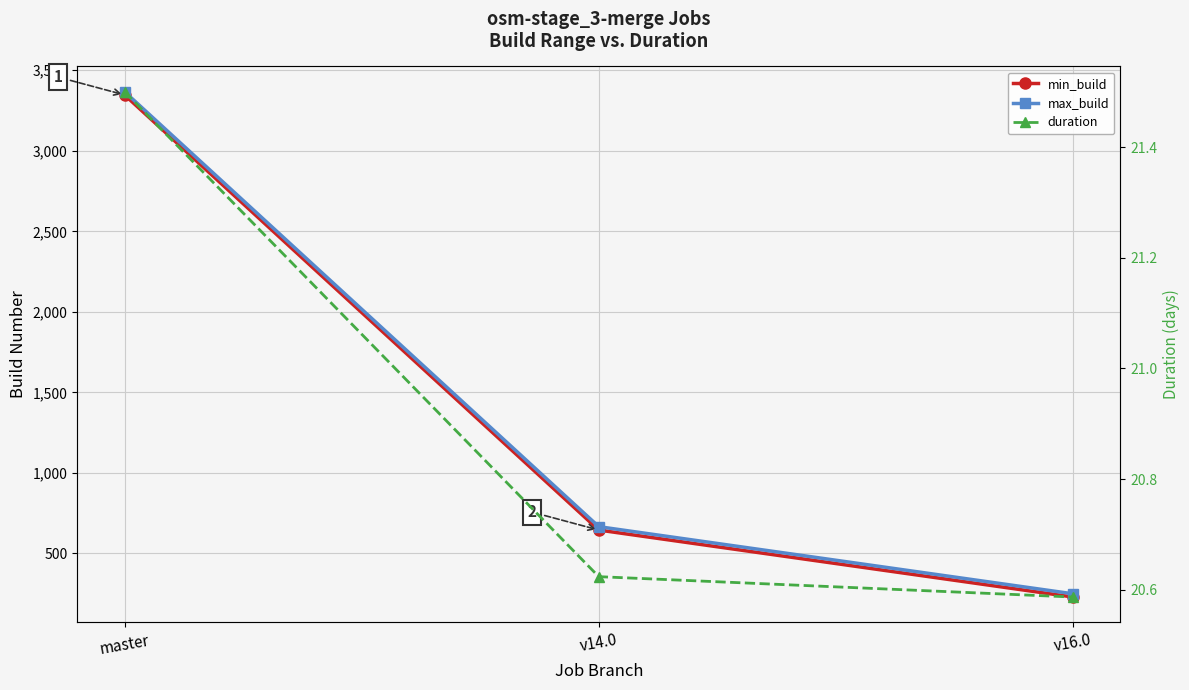

How many data points in max_build are less than 666?

1